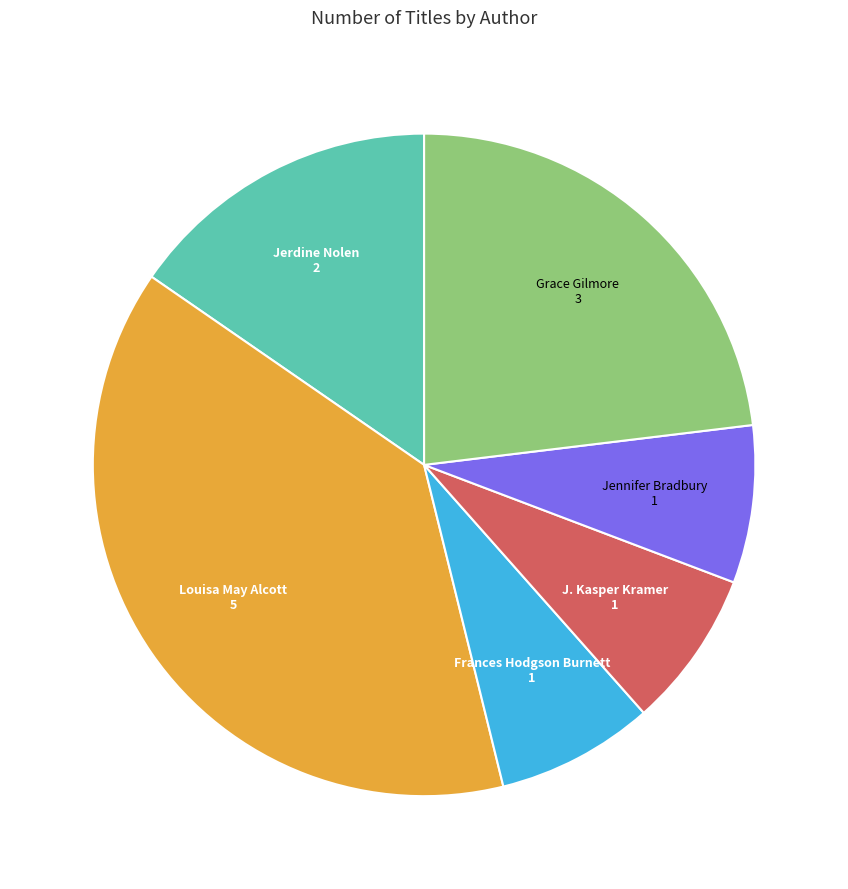

What is the ratio of the value at Frances Hodgson Burnett to the value at Jennifer Bradbury?

1.0